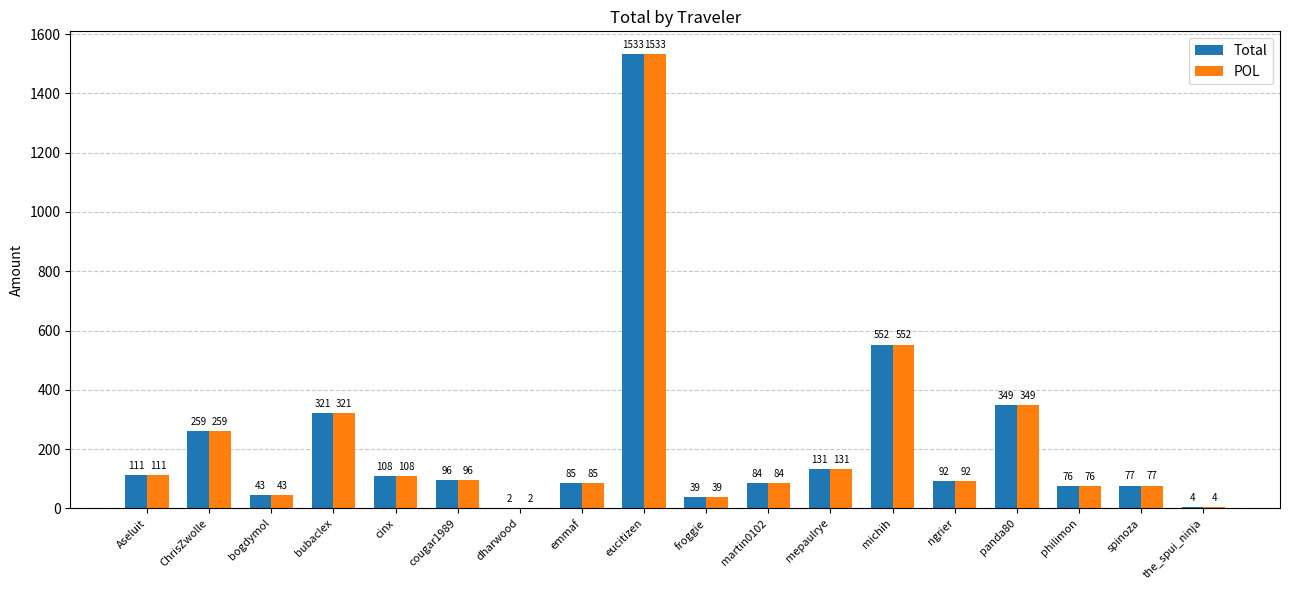

At which category does the chart reach its peak across all series?

eucitizen